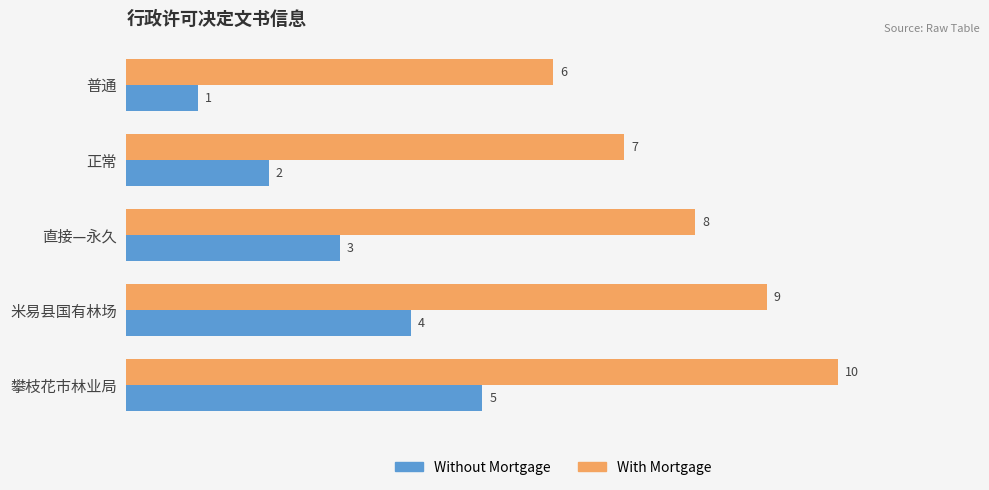

Rank the series by their average value, from lowest to highest.

Without Mortgage, With Mortgage